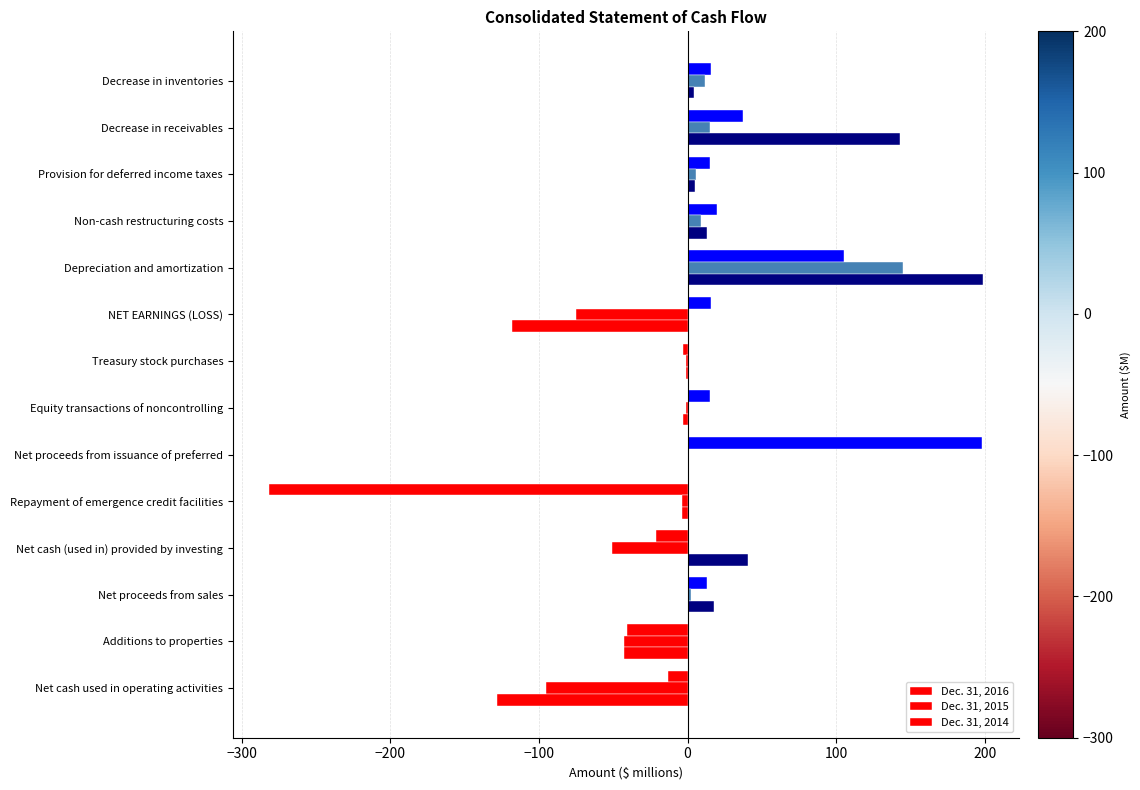

How many series are shown in this chart?

3